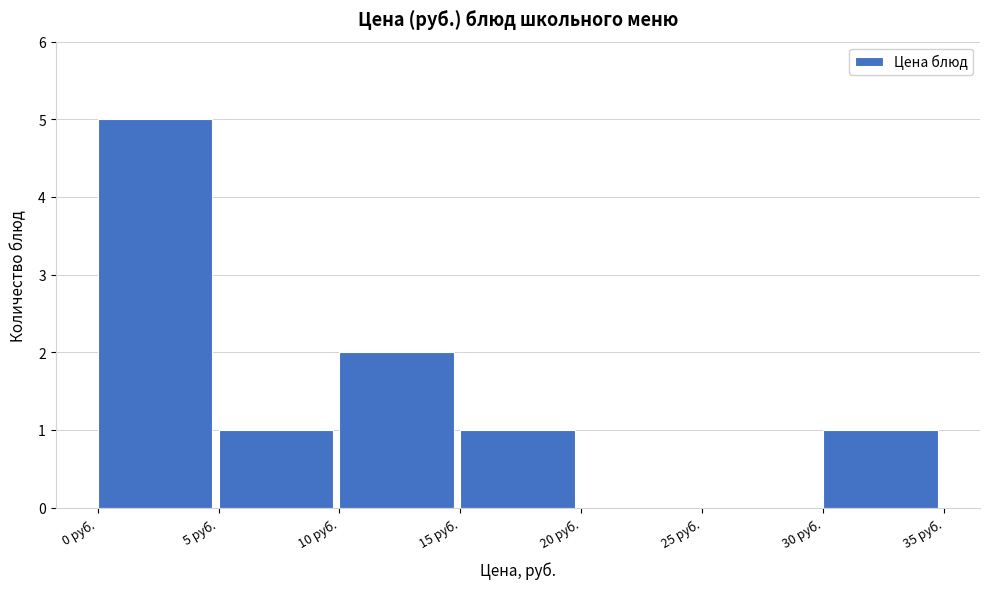

What is the height of the bar covering 0 to 5 on the x-axis? The values are not printed on the chart, so give them approximately, as read against the axis.

5